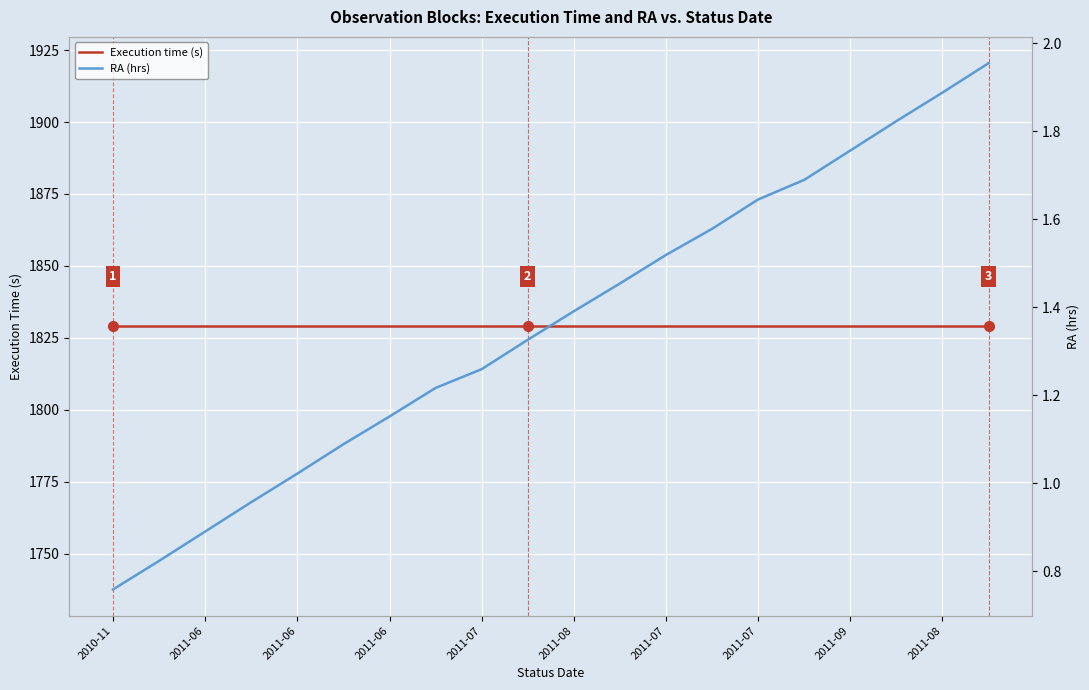

Which series has the largest range (max minus min)?

RA (hrs)